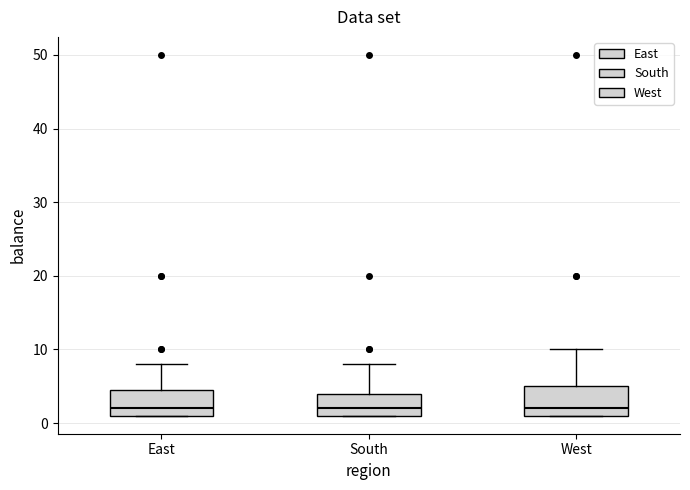

Reading left to right, transcribe this box plot: for each box, give where its median line is, the range the box spans, and where its two whiskers end, as read against the y-axis. The values are not printed on the chart, so give them approximately, as read against the axis.

East: median 2, box 1 to 5, whiskers 1 to 8
South: median 2, box 1 to 4, whiskers 1 to 8
West: median 2, box 1 to 5, whiskers 1 to 10